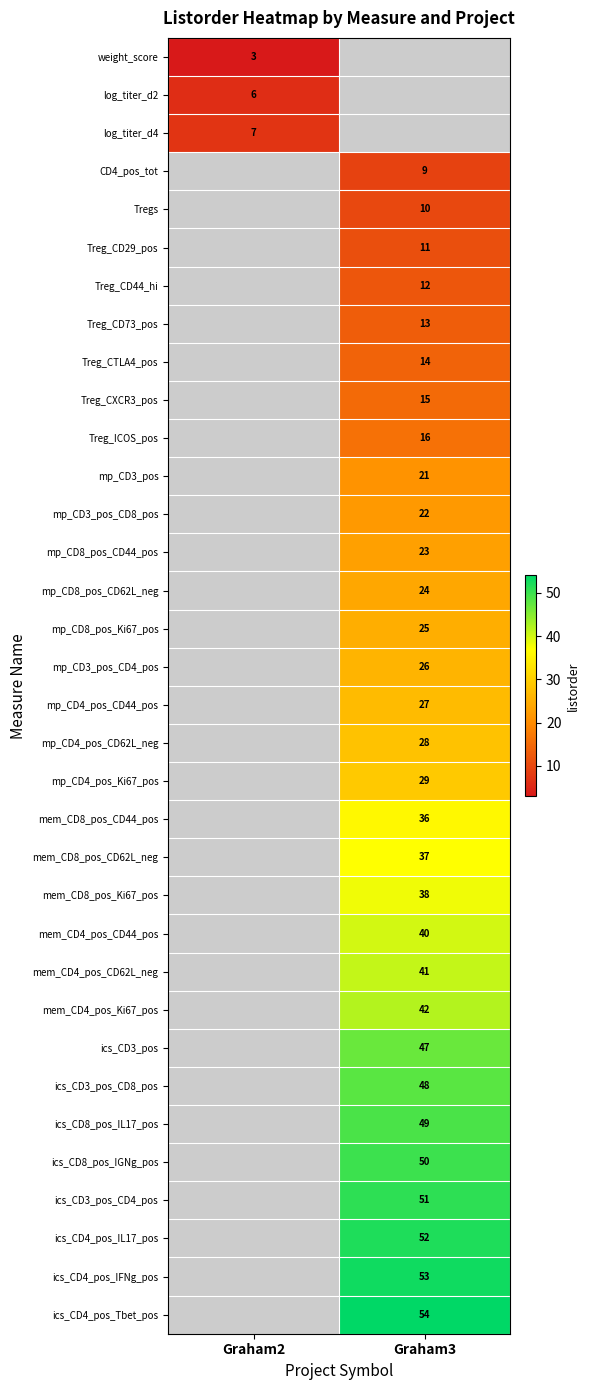

The Treg_ICOS_pos series shows 4.6 at Graham3. True or false?

False